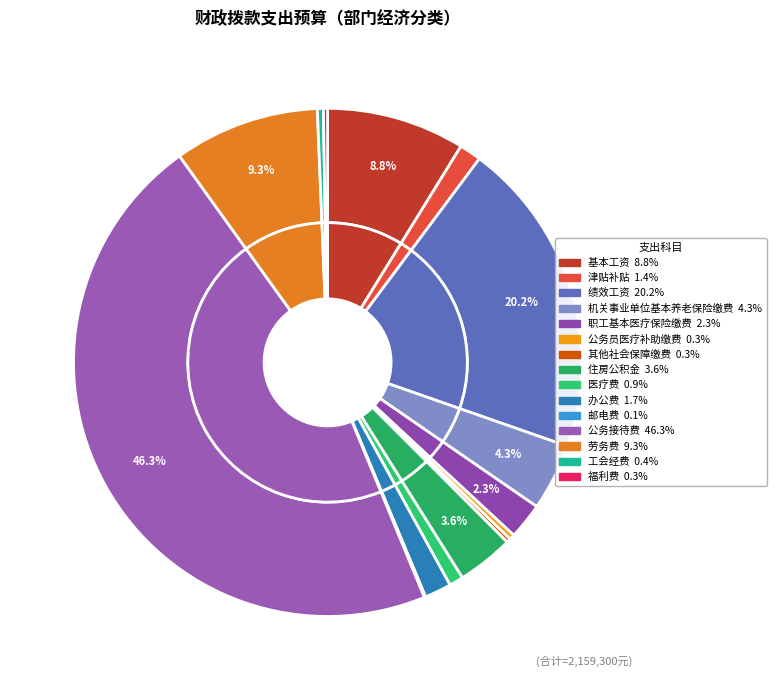

What is the ratio of the value at 基本工资 to the value at 医疗费?

9.8